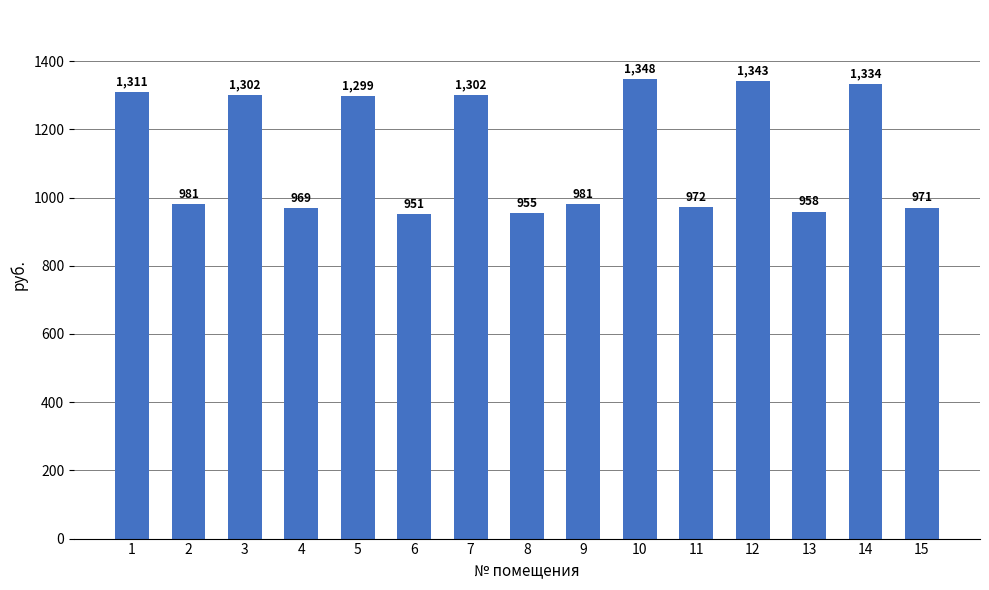

The value at 8 is 954.7. True or false?

True